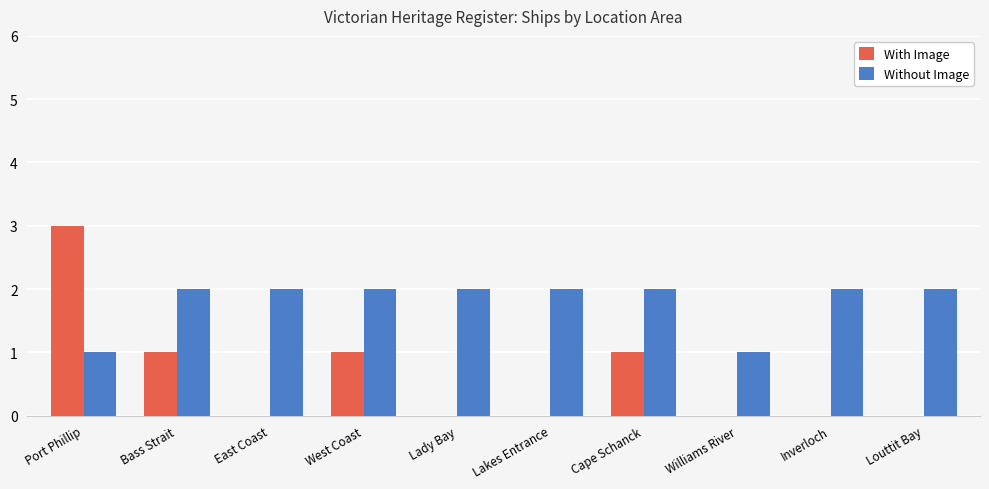

Which series has the largest total across all categories?

Without Image